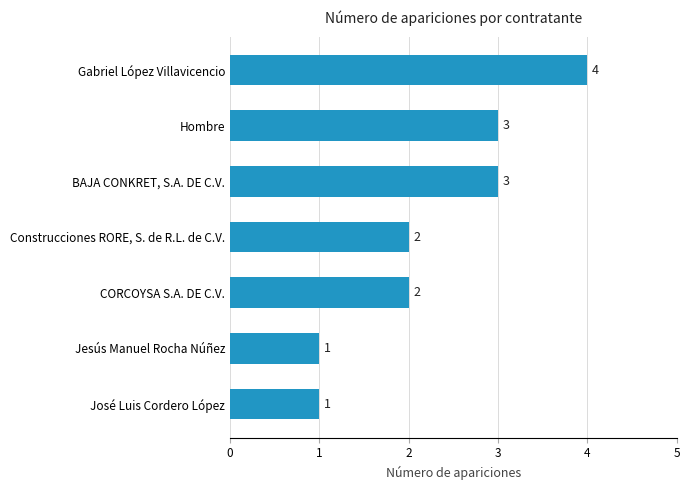

Is it true that the value at Construcciones RORE, S. de R.L. de C.V. is 1?

False